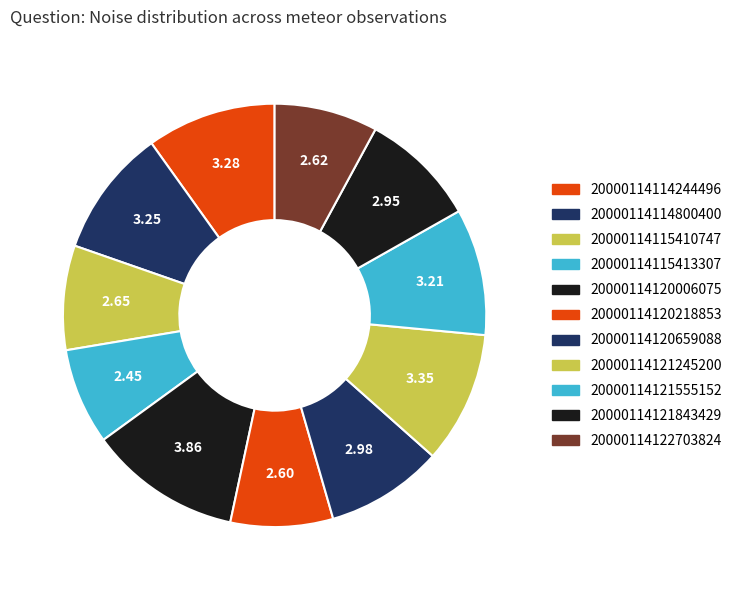

How many slices are in this pie chart?

11